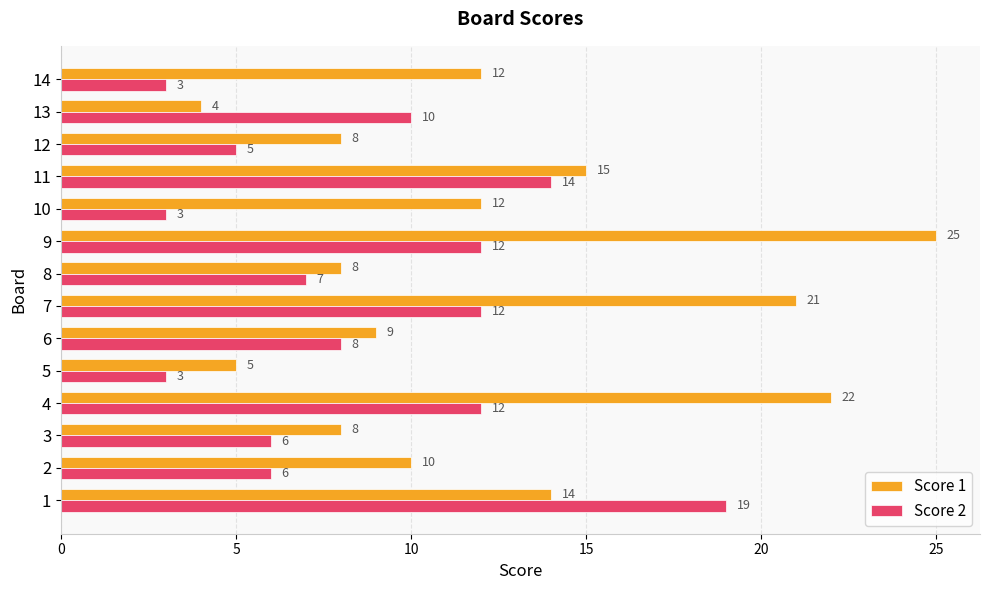

What is the difference between the maximum and second lowest values in the Score 2 series?

16